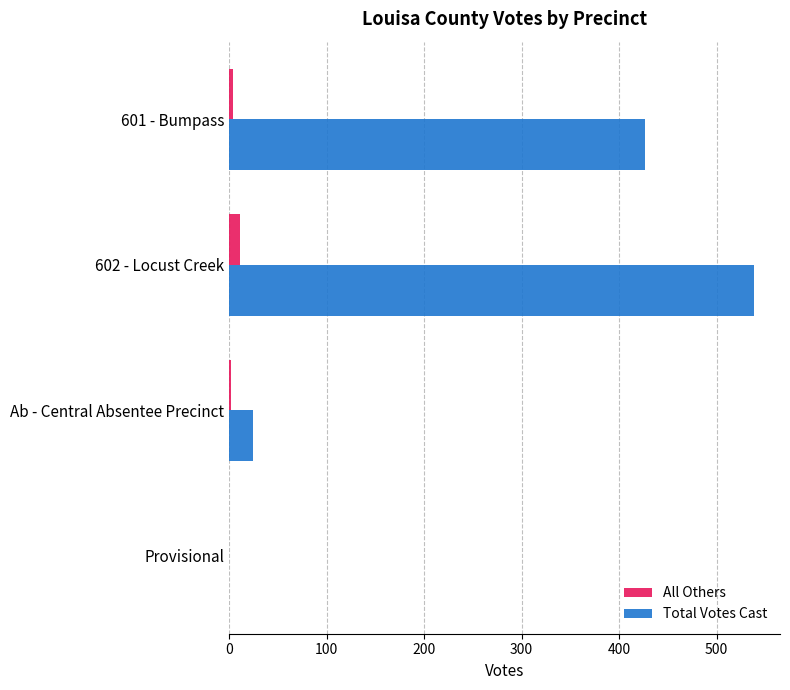

Which series has the largest total across all categories?

Total Votes Cast